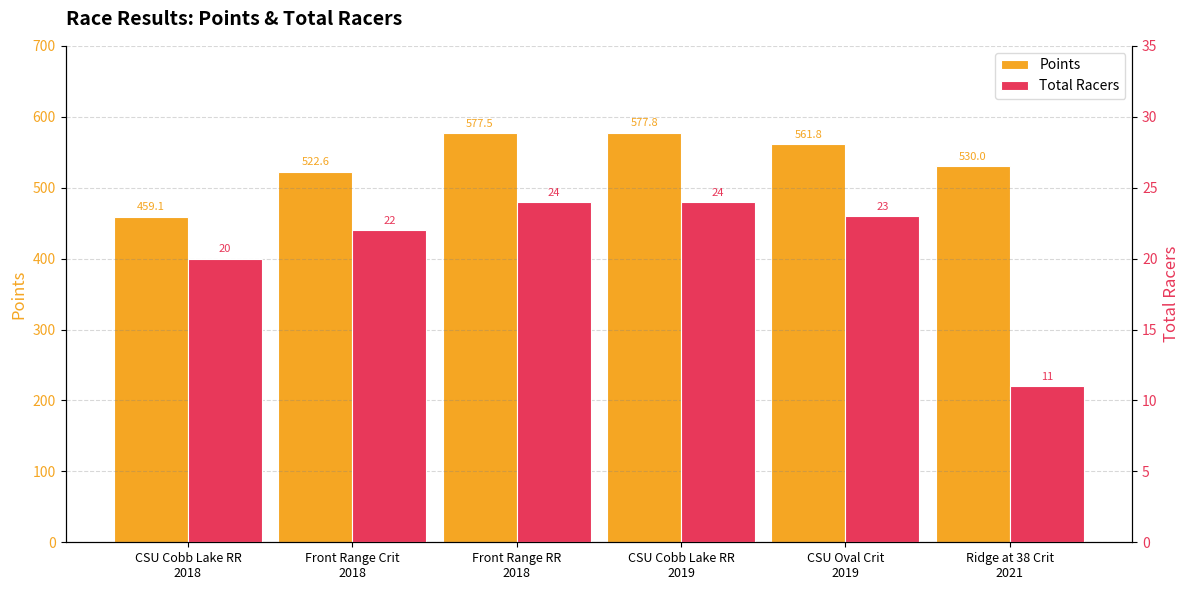

What is the label of the 3rd bar from the left?

Front Range RR
2018